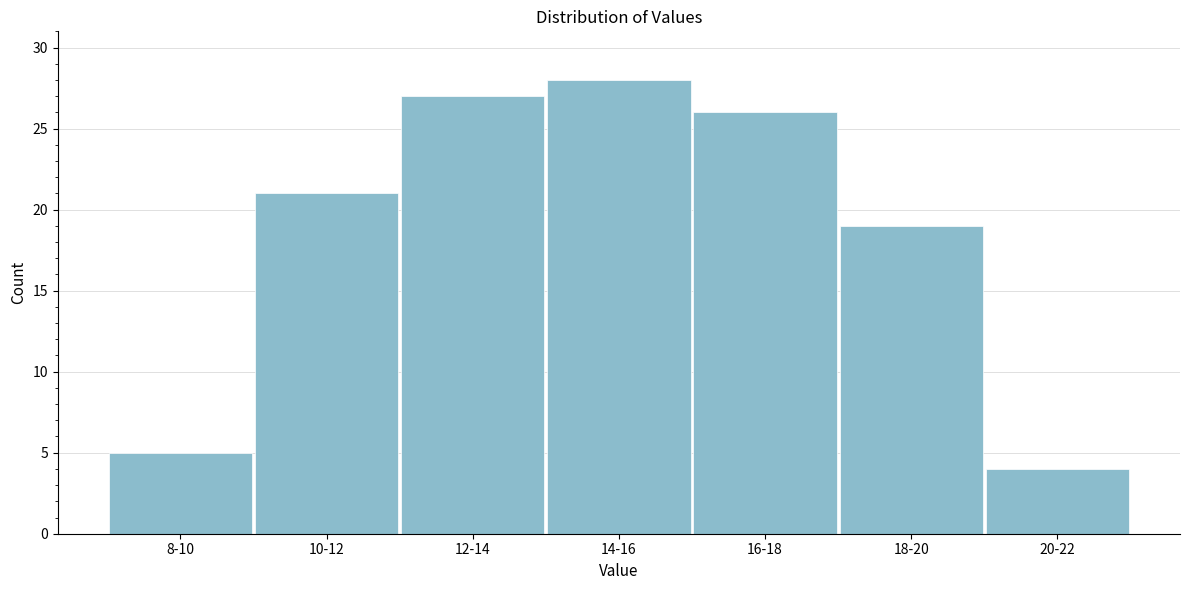

Reading right to left, what are all the values shown in this chart?

4	19	26	28	27	21	5